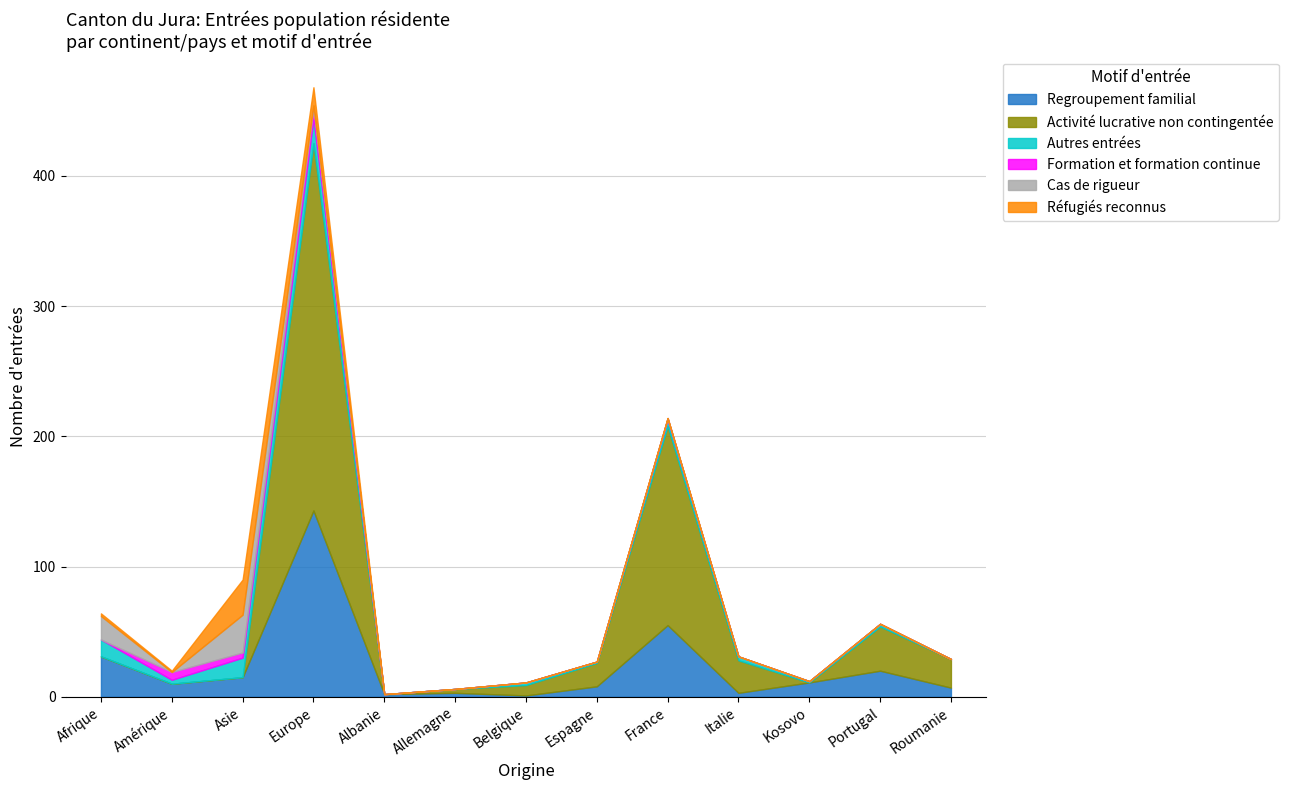

Reading left to right, list all the values displayed in this chart.

Regroupement familial: 31	10	15	143	2	3	1	8	55	3	11	20	7
Activité lucrative non contingentée: 0	0	0	282	0	3	8	18	153	25	0	34	22
Autres entrées: 13	3	15	19	0	0	2	1	5	3	1	2	0
Formation et formation continue: 0	6	4	8	0	0	0	0	1	0	0	0	0
Cas de rigueur: 18	0	29	2	0	0	0	0	0	0	0	0	0
Réfugiés reconnus: 2	1	27	14	0	0	0	0	0	0	0	0	0